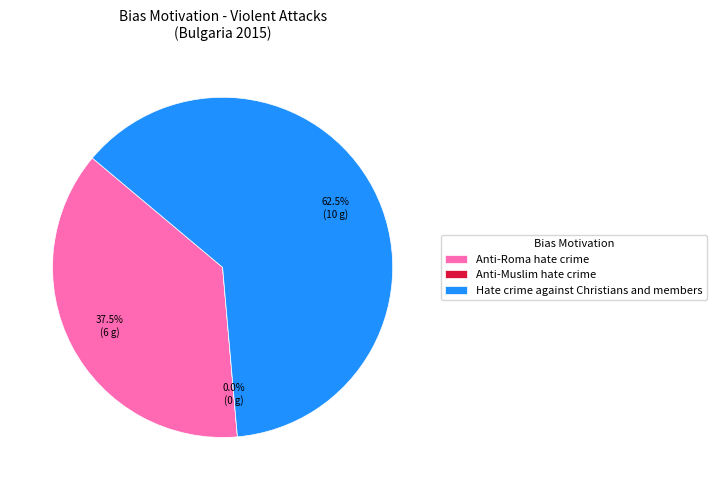

To the nearest percent, what is the average slice percentage?

33%